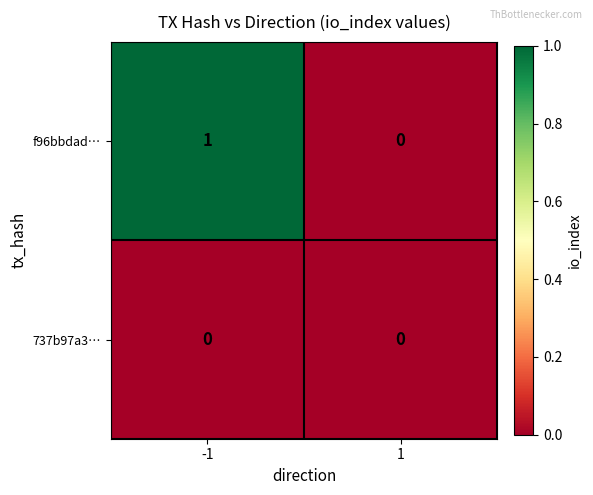

List the series in order of their peak value, highest first.

f96bbdad…, 737b97a3…